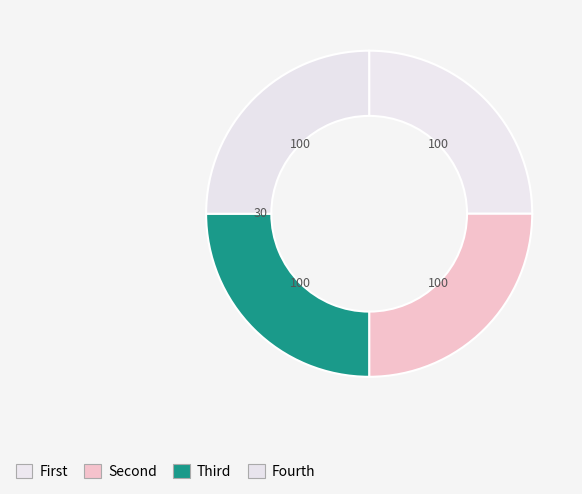

To the nearest percent, what is the average slice percentage?

25%